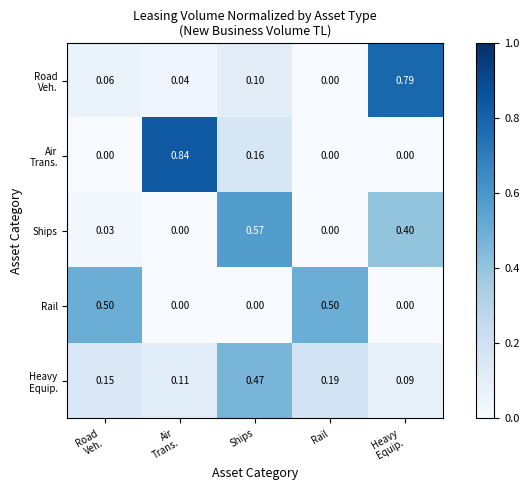

What is the difference between the highest and lowest values at Rail?

0.5